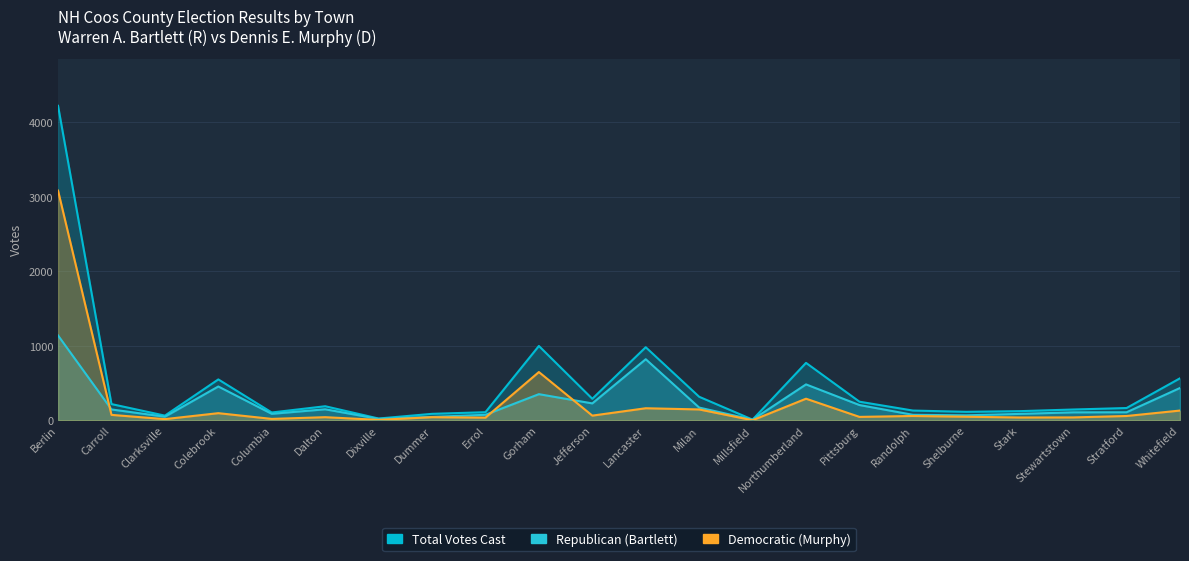

Rank the categories by Democratic (Murphy) value from lowest to highest.

Millsfield, Dixville, Clarksville, Columbia, Errol, Stark, Stewartstown, Dalton, Dummer, Pittsburg, Shelburne, Randolph, Stratford, Jefferson, Carroll, Colebrook, Whitefield, Milan, Lancaster, Northumberland, Gorham, Berlin